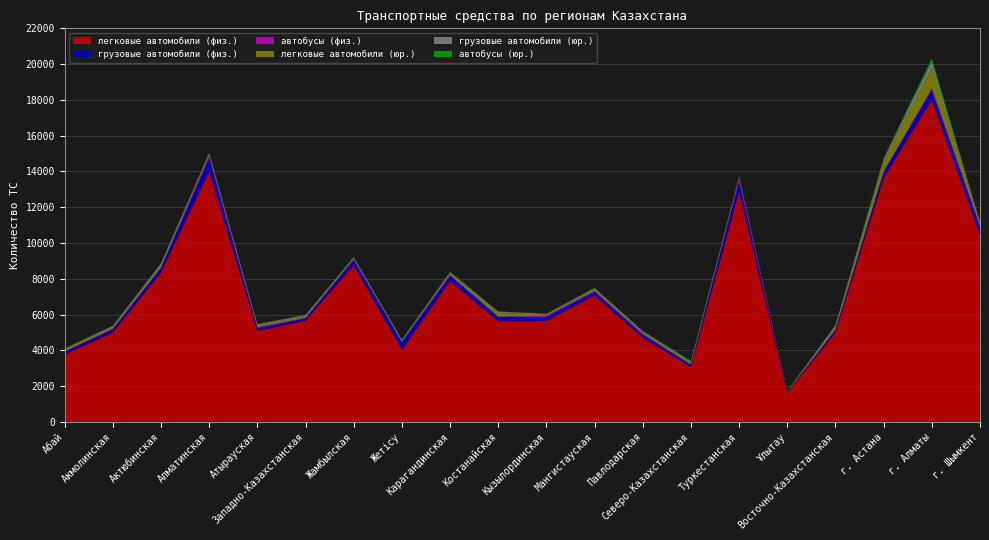

Reading left to right, transcribe all the data shown in this chart.

легковые автомобили (физ.): 3756	4992	8339	13992	5074	5650	8757	4017	7872	5614	5637	7066	4697	3058	12864	1616	4991	13631	17993	10436
грузовые автомобили (физ.): 159	187	254	746	163	136	286	436	296	254	229	202	176	136	567	47	139	323	551	446
автобусы (физ.): 27	20	39	127	55	26	59	13	42	12	67	50	45	10	165	11	30	56	102	109
легковые автомобили (юр.): 120	112	121	109	108	103	61	74	116	198	76	93	87	105	69	39	137	568	1147	153
грузовые автомобили (юр.): 33	55	107	62	51	58	43	48	49	78	30	61	65	51	23	5	101	113	356	36
автобусы (юр.): 9	7	6	13	16	7	18	14	11	20	5	22	7	57	41	6	10	53	173	9